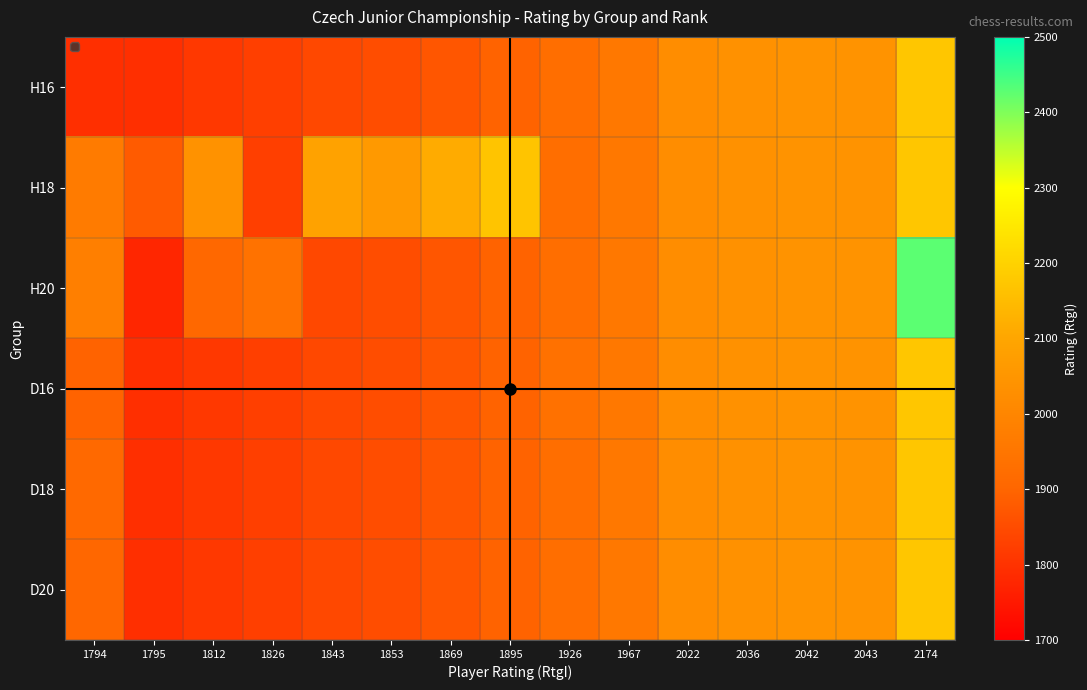

At 2174, list the series in order from largest to smallest.

H20, H16, H18, D16, D18, D20